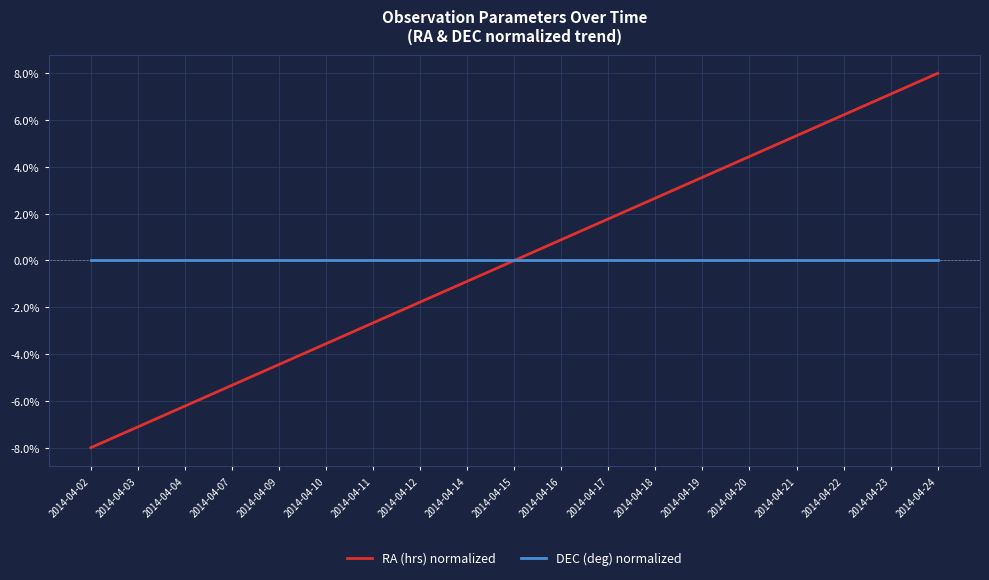

Which category has the lowest value across all series?

2014-04-02